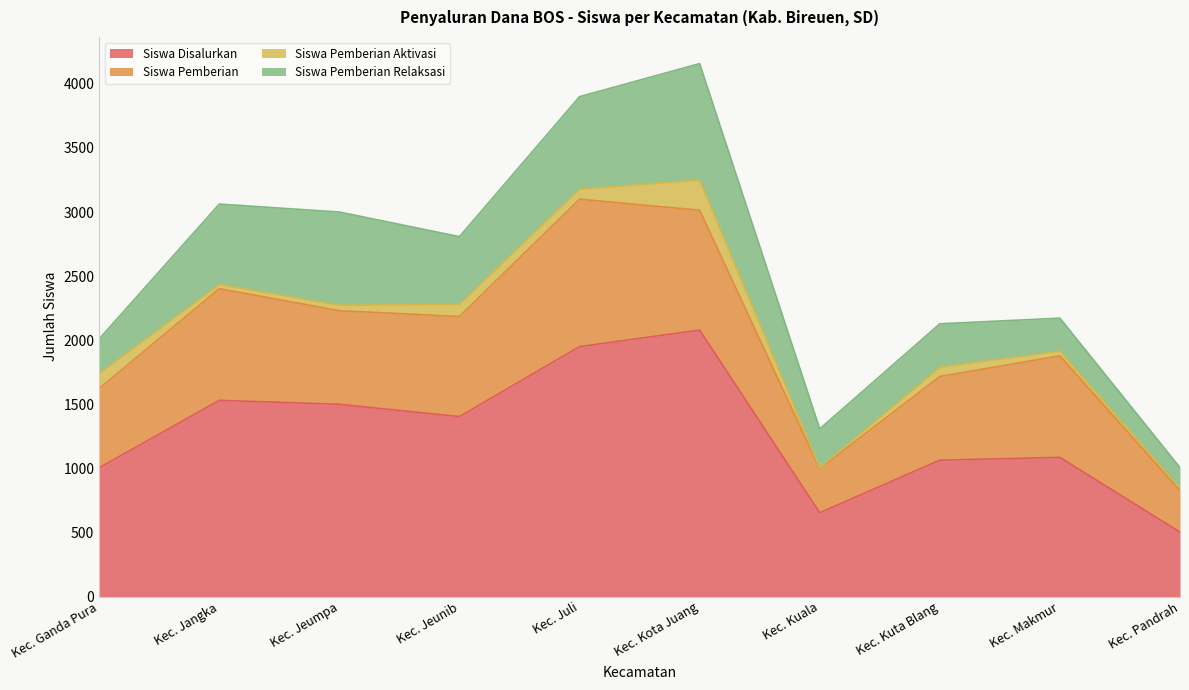

How many interior local valleys does the Siswa Pemberian series have?

2